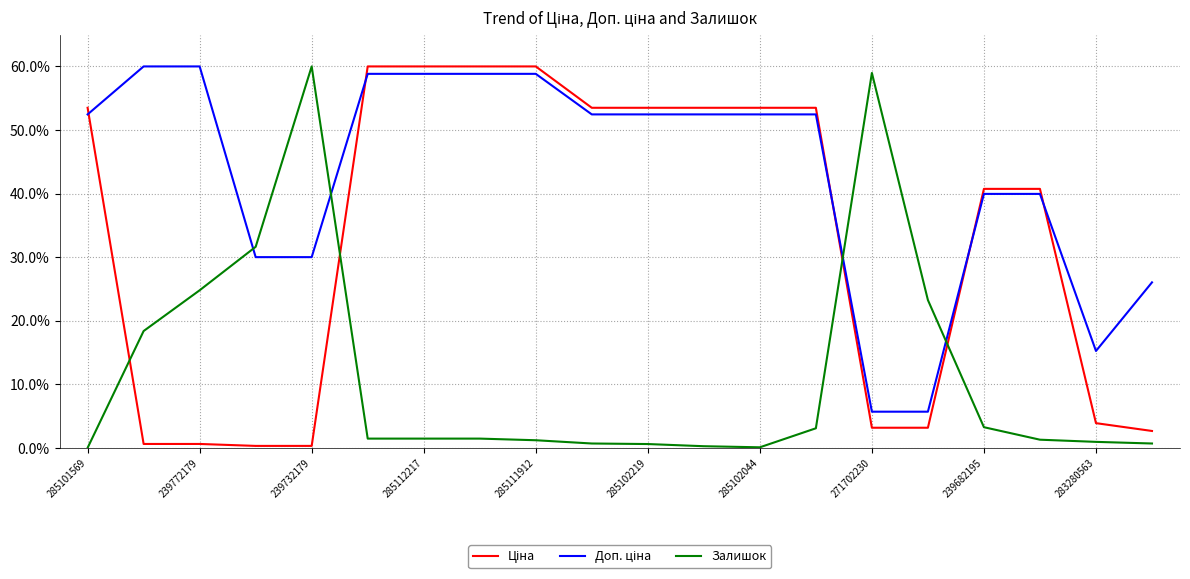

What is the difference between the maximum and minimum values in the Залишок series?

60.0